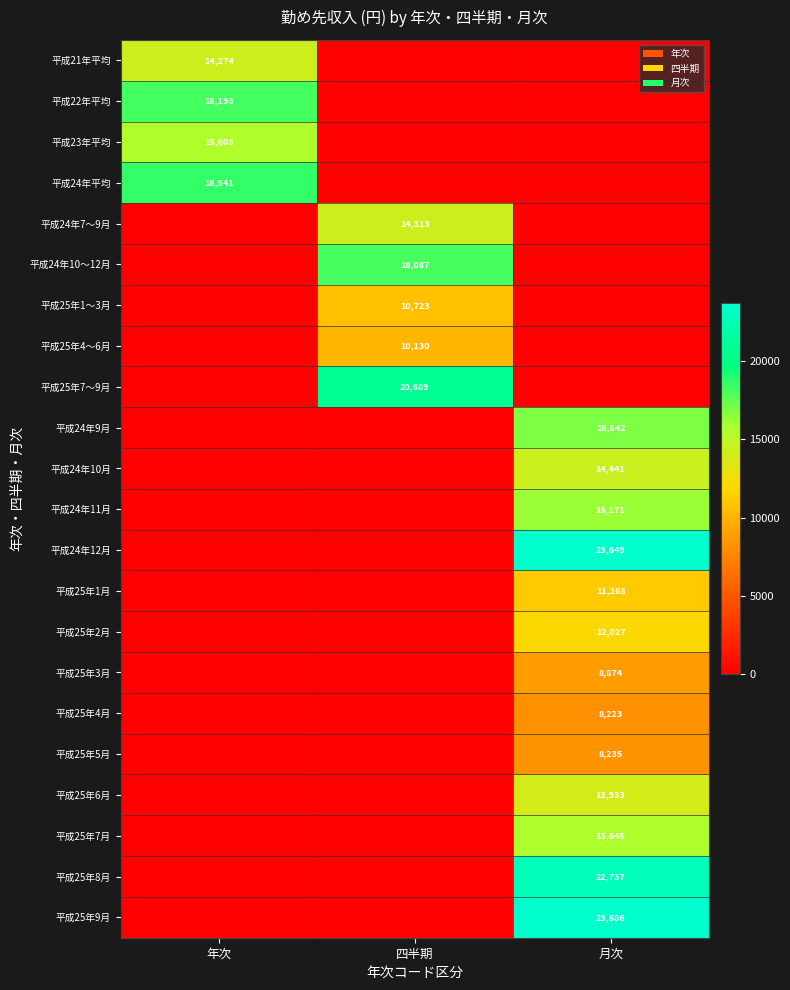

Is it true that 平成24年9月 equals 8654 at 月次?

False